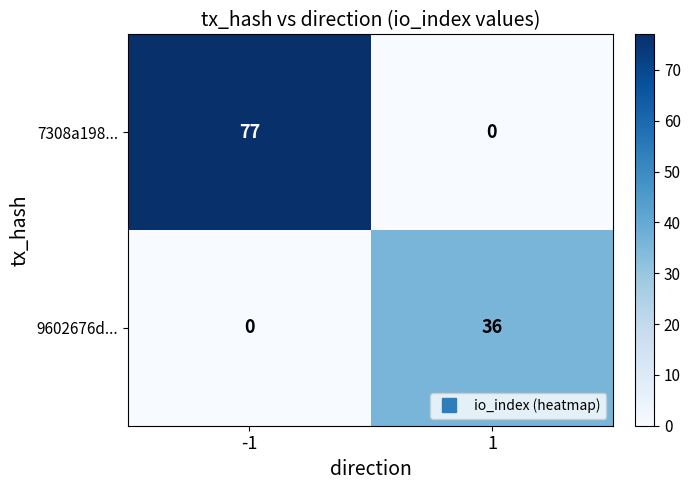

At how many categories does at least one series exceed 75?

1